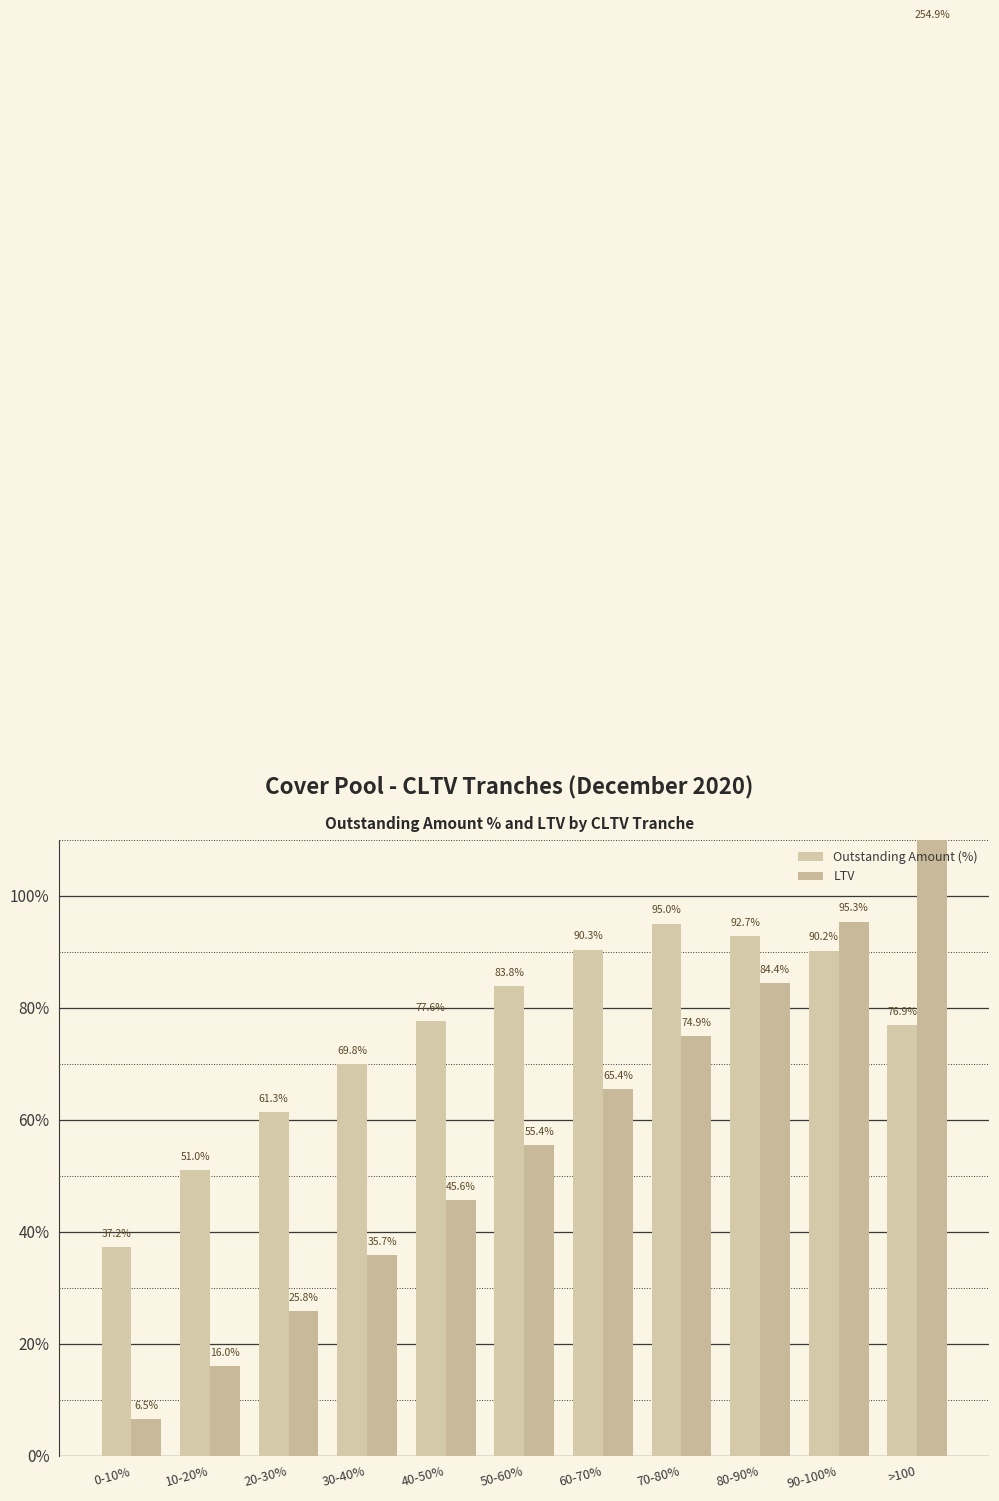

Between 50-60% and 60-70%, which series saw the biggest shift?

LTV